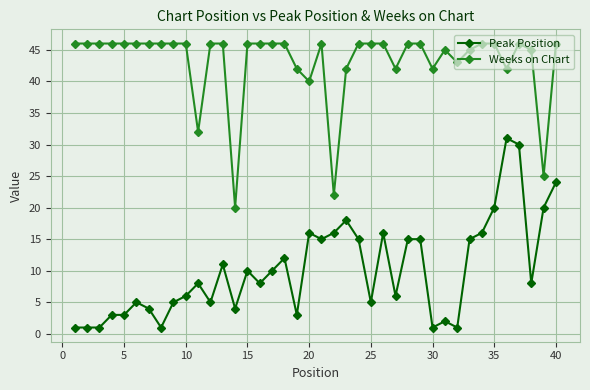

Rank the series by their average value, from highest to lowest.

Weeks on Chart, Peak Position